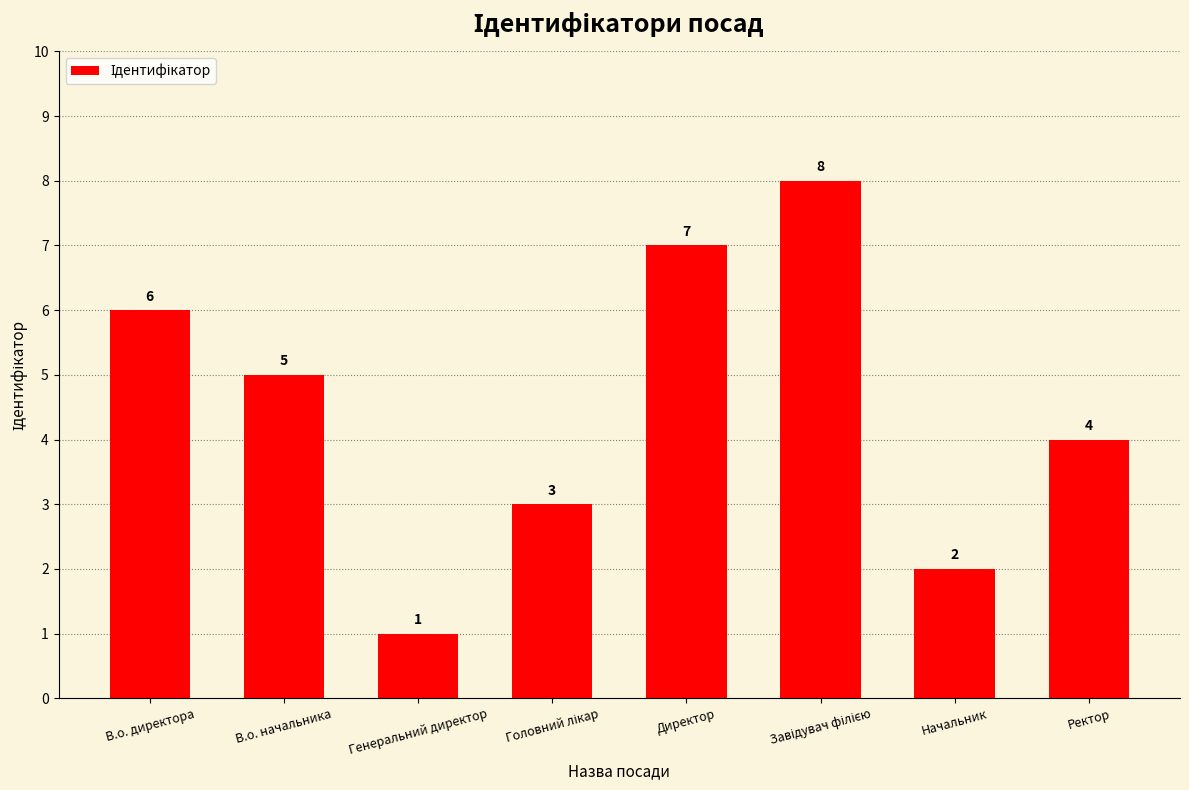

True or false: the data shows 2 at В.о. начальника.

False